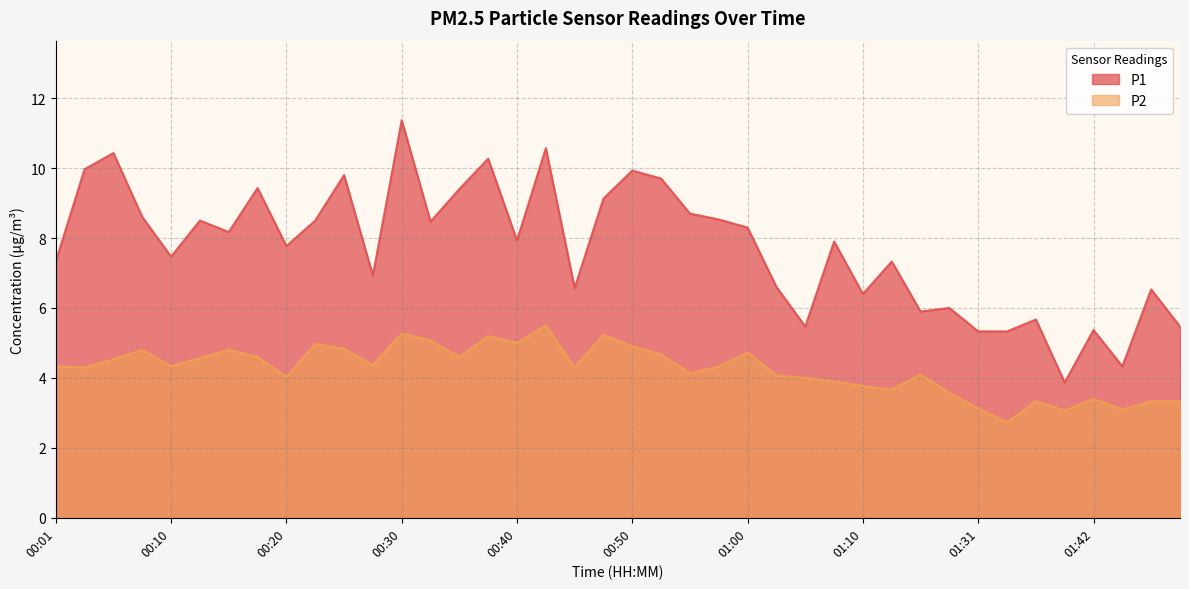

The value of P2 at 00:37 is 5.2. True or false?

True